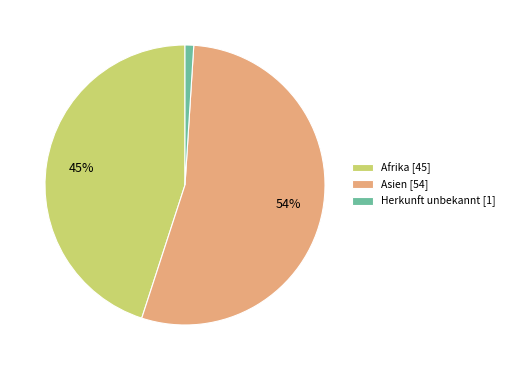

Rank the categories by value from highest to lowest.

Asien [54], Afrika [45], Herkunft unbekannt [1]